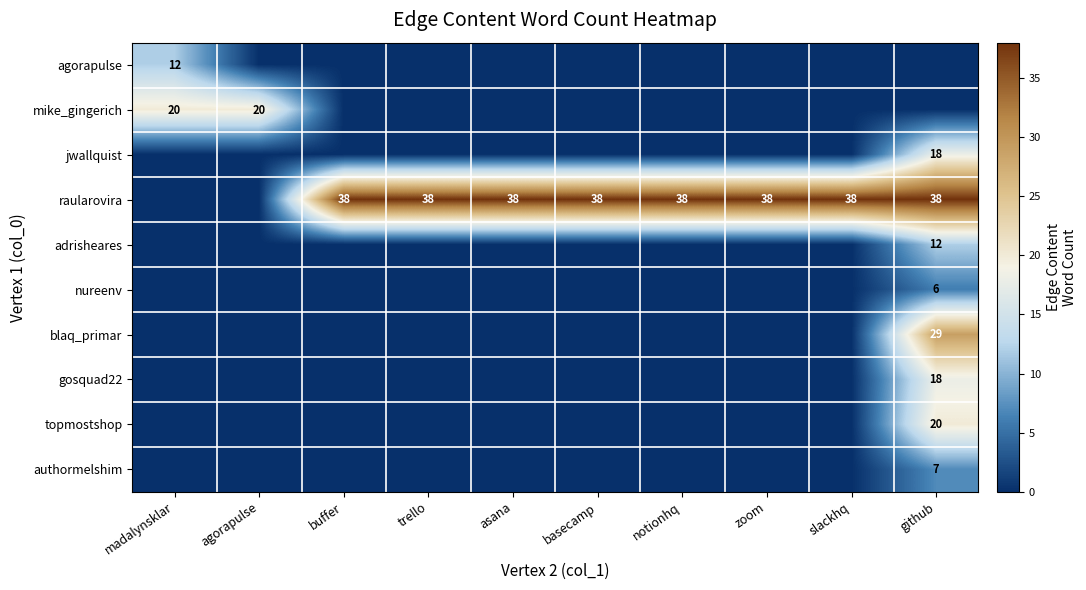

Between basecamp and asana, which is larger?

basecamp